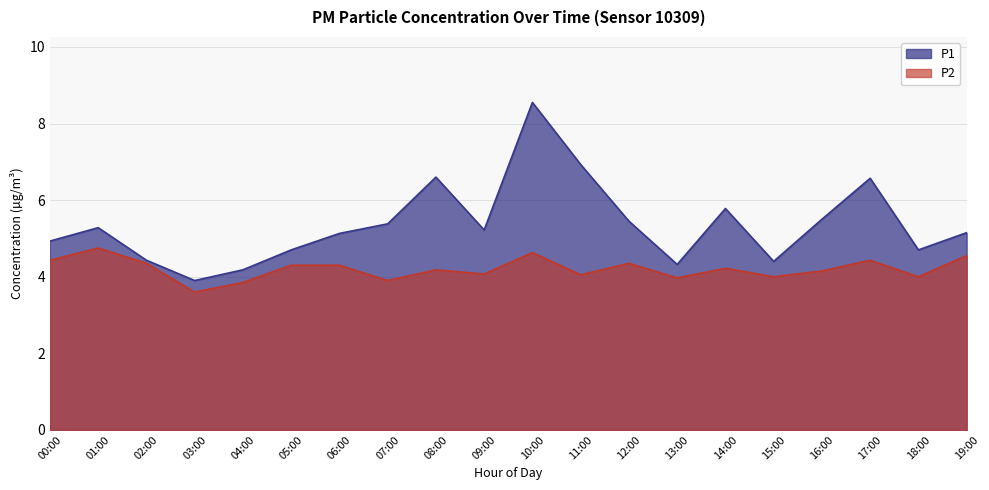

At which label does P2 first exceed 4?

00:00